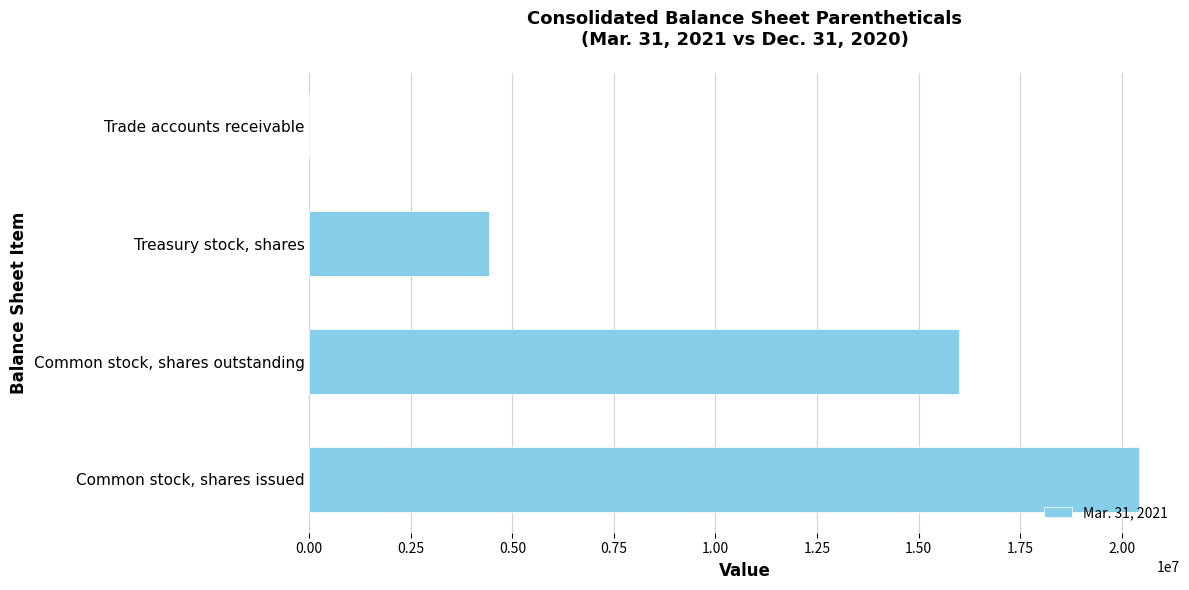

What is the greatest value displayed?

20416511